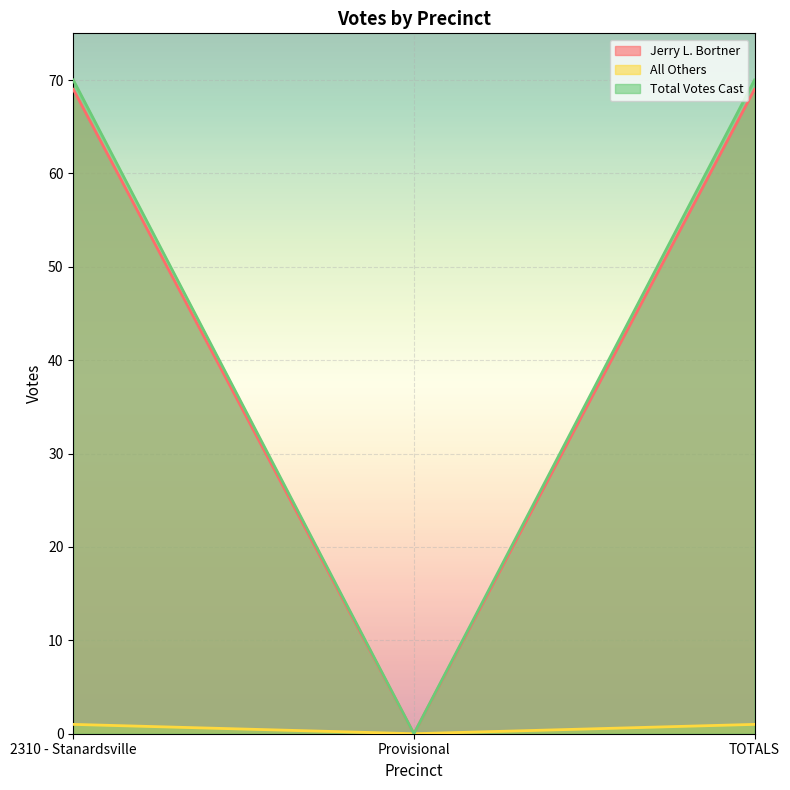

How many lines are shown in the chart?

3